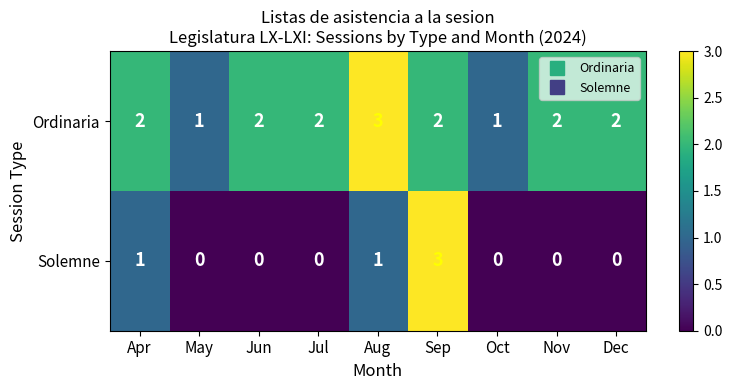

How many data points does each series have?

9